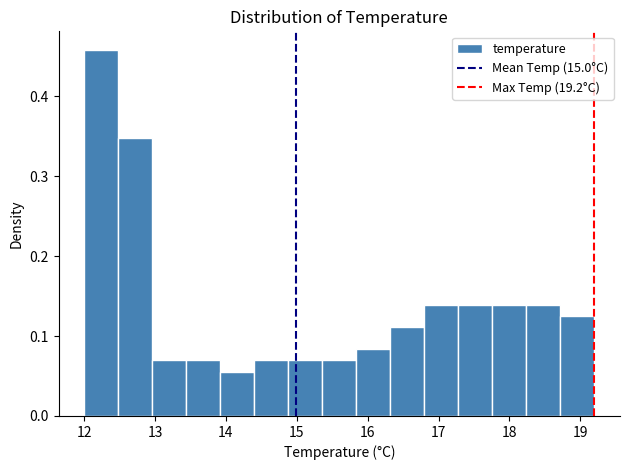

Reading left to right, list every bar in this chart as the range it spans on the x-axis followed by its height. Neither the bar edges nor the heights are printed on the chart, so give them approximately, as read against the axes.

12.00 to 12.48: 0.46
12.48 to 12.96: 0.35
12.96 to 13.44: 0.07
13.44 to 13.92: 0.07
13.92 to 14.40: 0.06
14.40 to 14.88: 0.07
14.88 to 15.36: 0.07
15.36 to 15.84: 0.07
15.84 to 16.32: 0.08
16.32 to 16.80: 0.11
16.80 to 17.28: 0.14
17.28 to 17.76: 0.14
17.76 to 18.24: 0.14
18.24 to 18.72: 0.14
18.72 to 19.20: 0.13